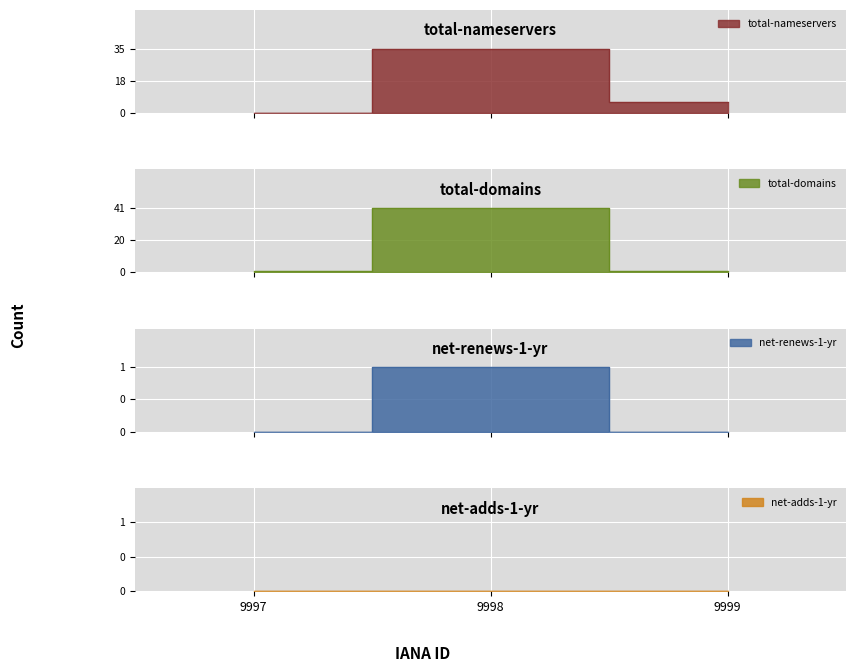

Which series has the largest total across all categories?

total-domains